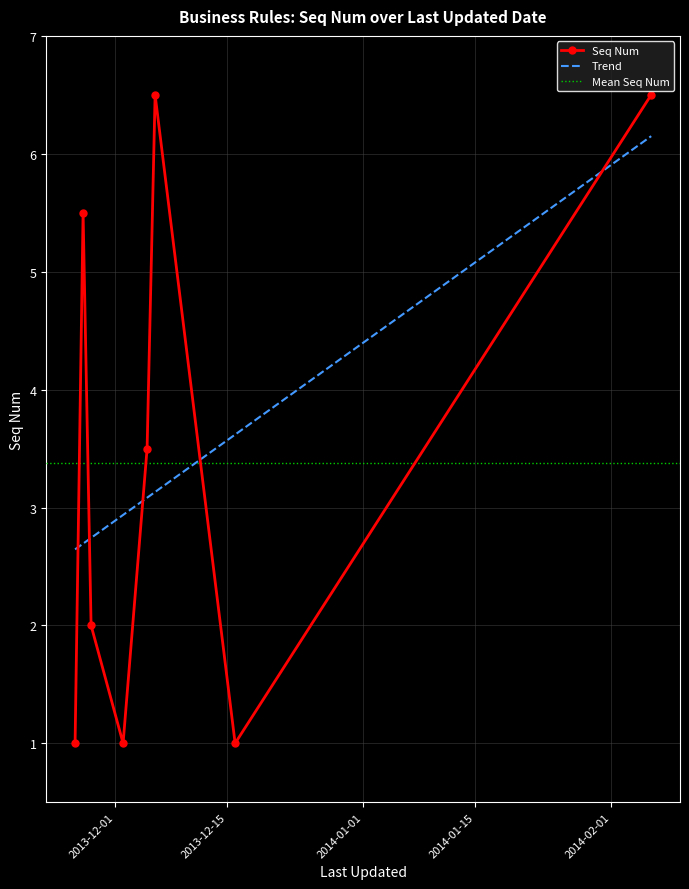

True or false: Seq Num and Trend intersect in this chart.

True